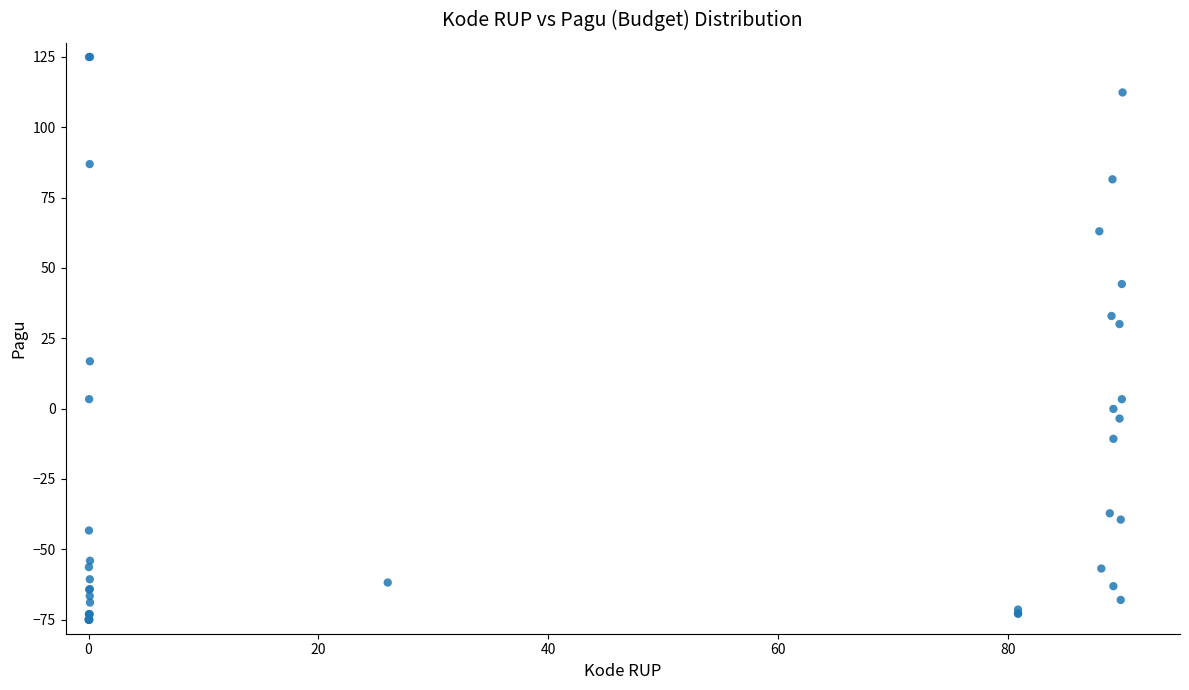

What Y value in the scatter plot is closest to 25?

30.0